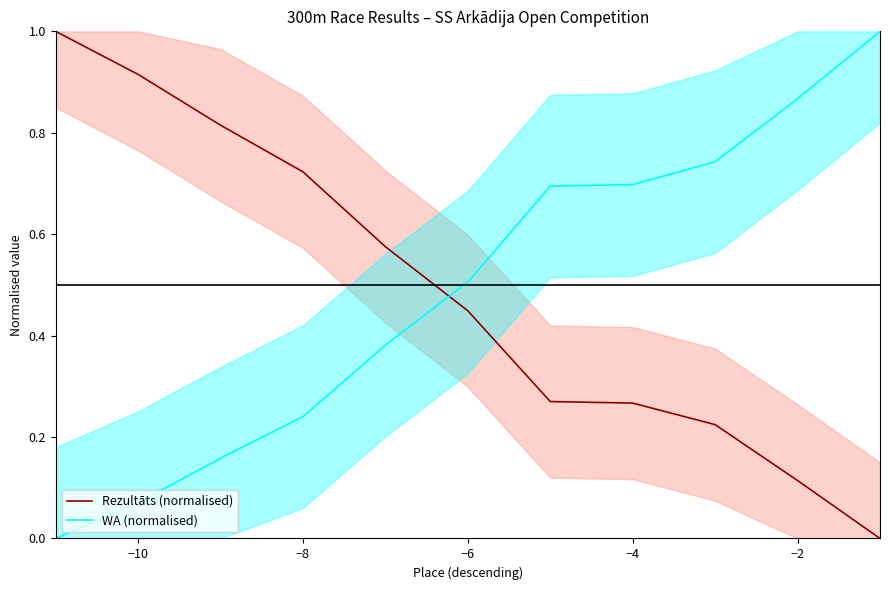

Does the chart have visible grid lines?

No